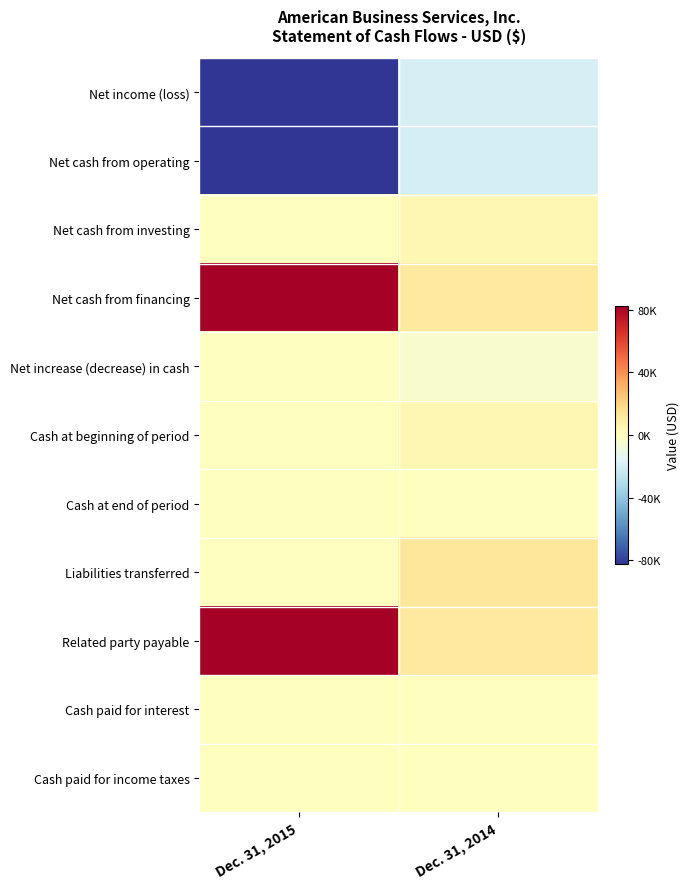

Rank the series by their maximum value, from highest to lowest.

Net cash from financing, Related party payable, Liabilities transferred, Net cash from investing, Cash at beginning of period, Net increase (decrease) in cash, Cash at end of period, Cash paid for interest, Cash paid for income taxes, Net income (loss), Net cash from operating